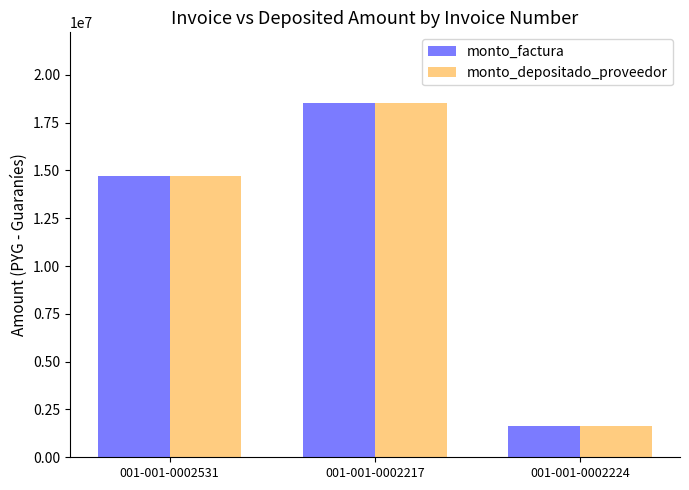

How many categories are shown in the chart?

3